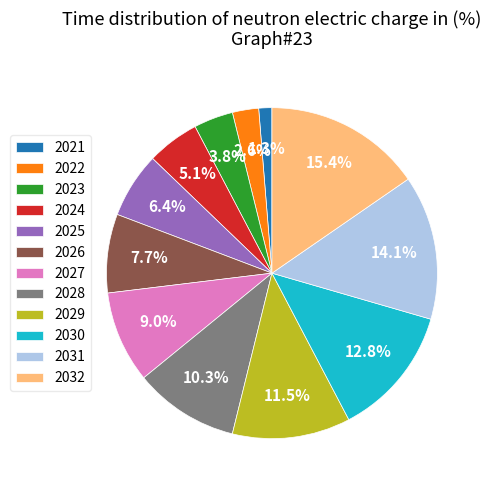

True or false: 2028 accounts for 10% of the total.

True